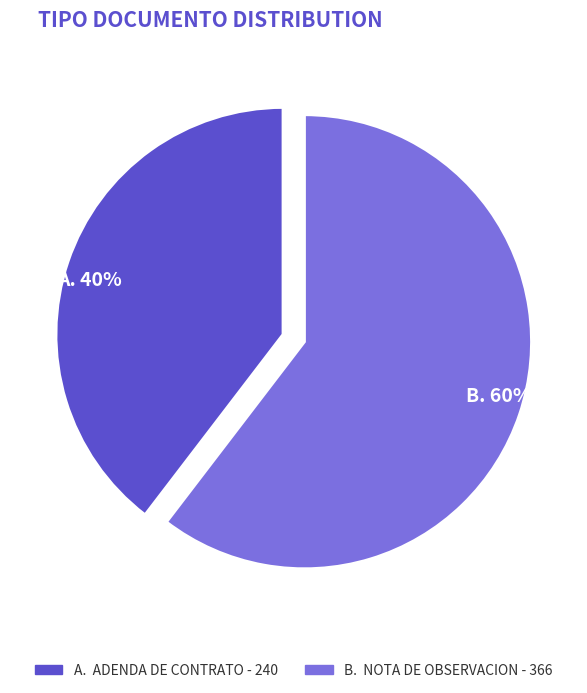

To the nearest percent, what is the average slice percentage?

50%